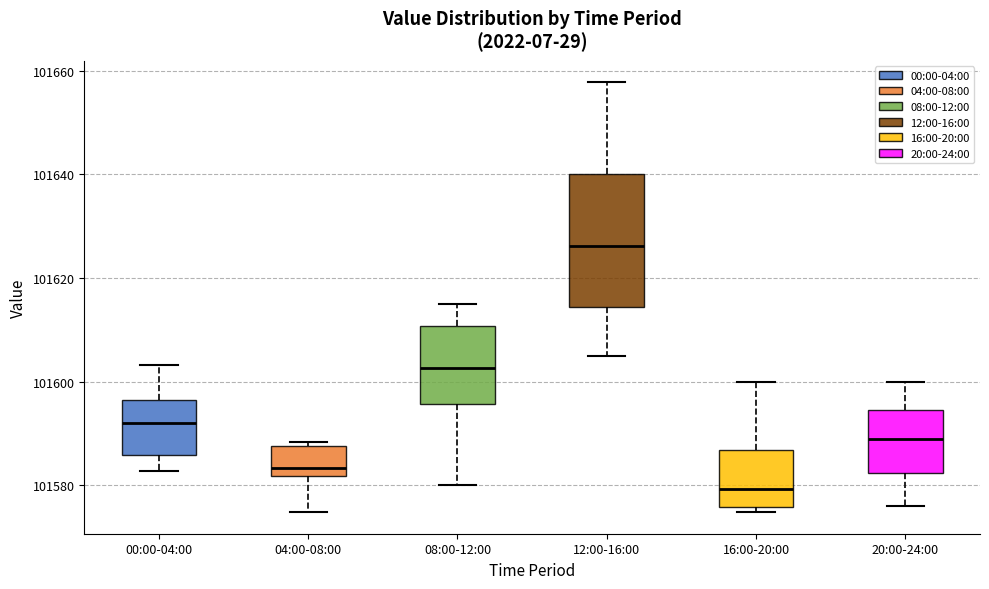

Which box is the tallest, from its lower edge to its upper edge?

12:00-16:00